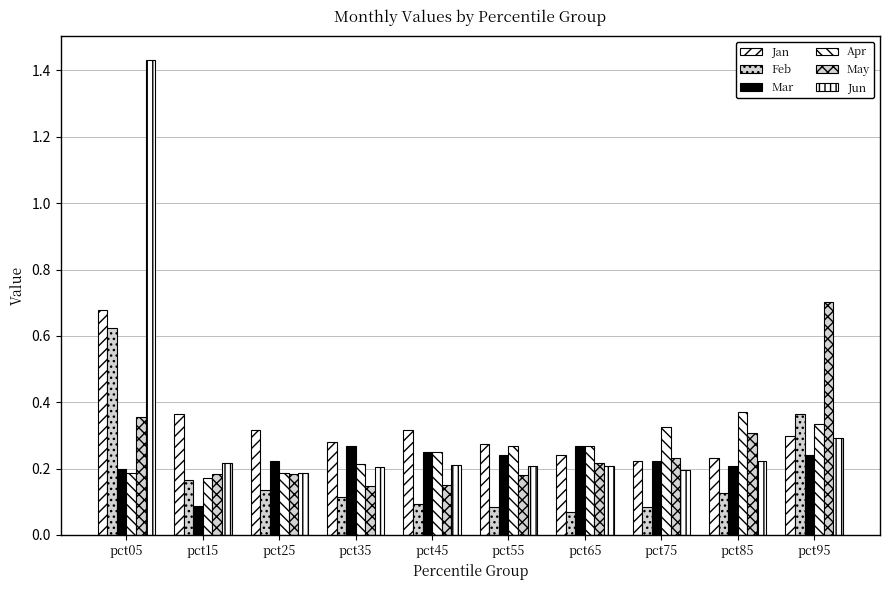

Which series changed the most between pct05 and pct75?

Jun